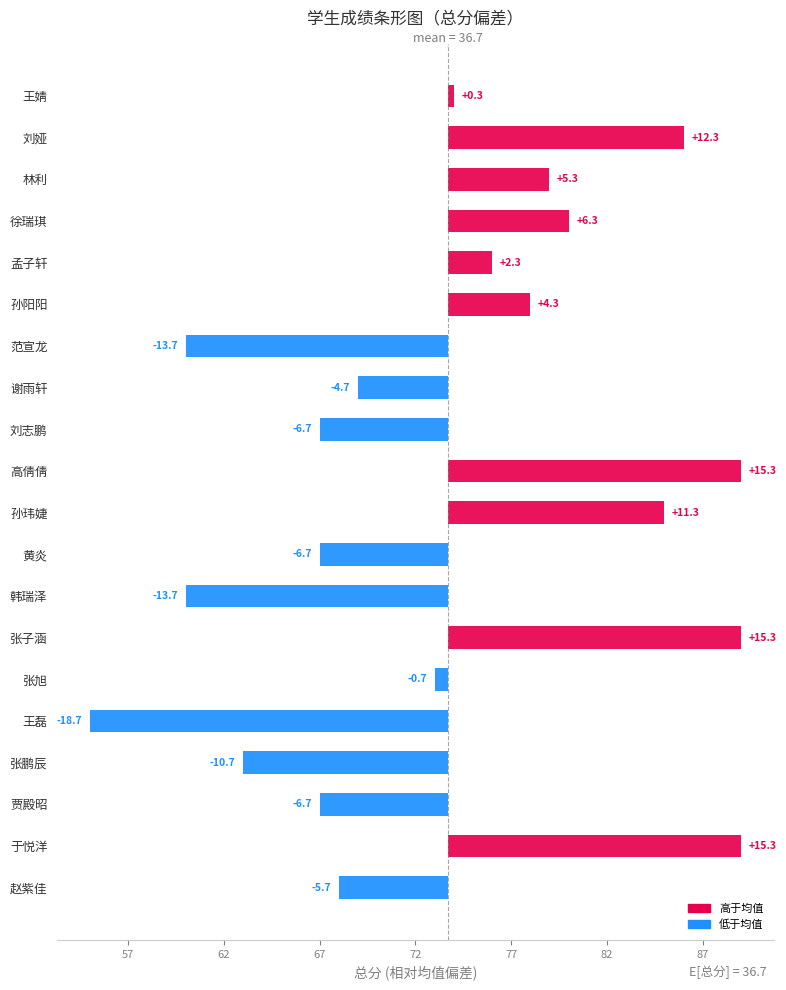

What is the difference between the maximum and second lowest values?

29.0